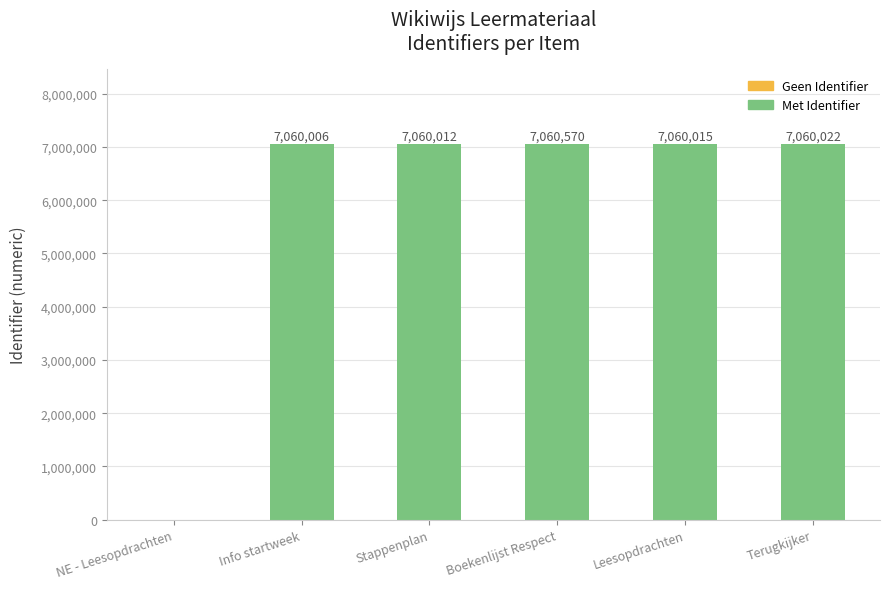

What is the approximate value at Boekenlijst Respect, to the nearest 50?

7060550